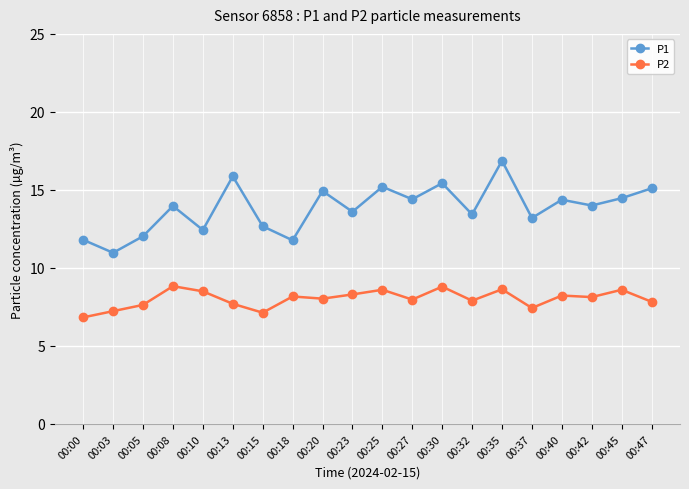

What is the value of the P2 point at the 18th from the left?

8.1